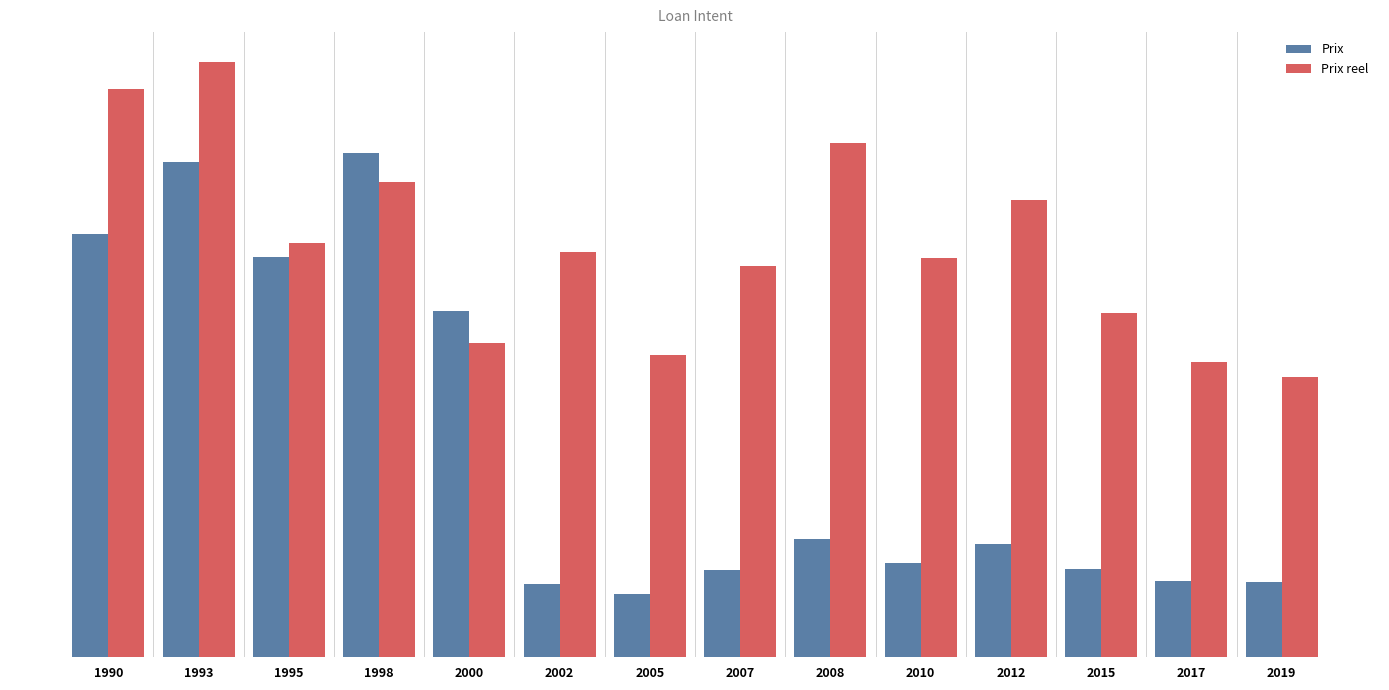

Which series has the largest total across all categories?

Prix reel